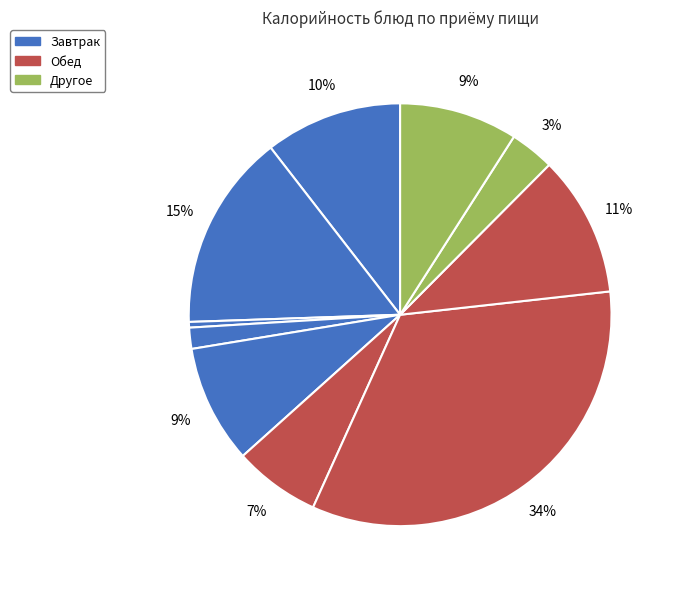

Is there a majority slice in this chart?

No